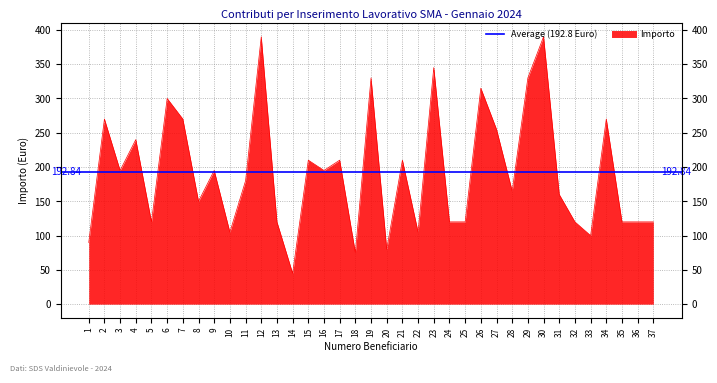

At which category does the chart reach its minimum across all series?

14